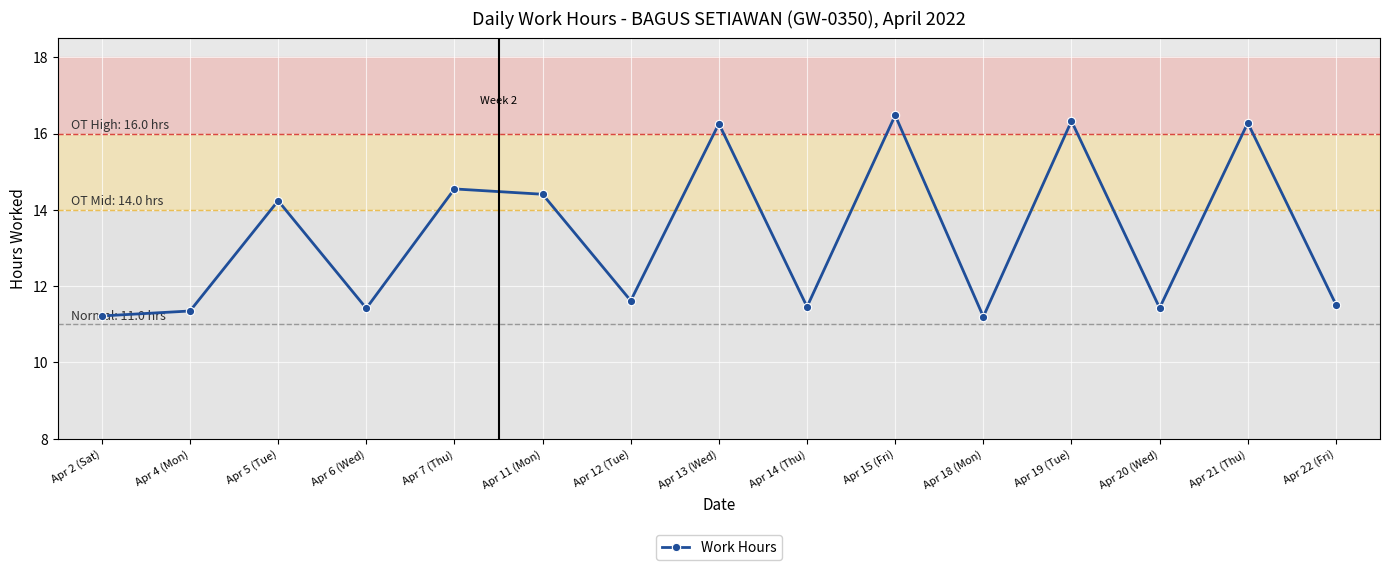

How many distinct data groups are displayed?

1